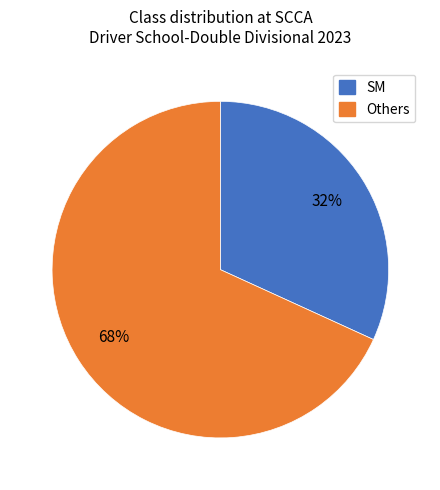

Is there a majority slice in this chart?

Yes